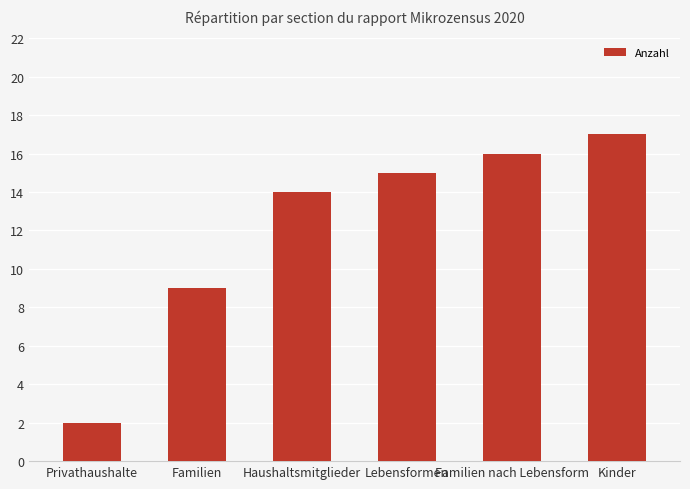

At which category does the chart reach its minimum across all series?

Privathaushalte